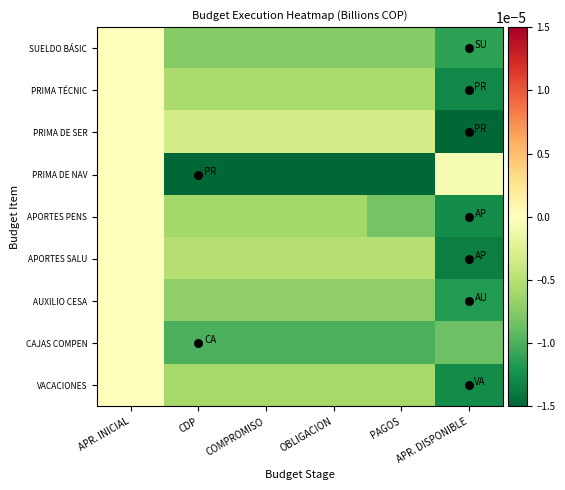

Which series has the widest spread of values?

PRIMA DE NAV